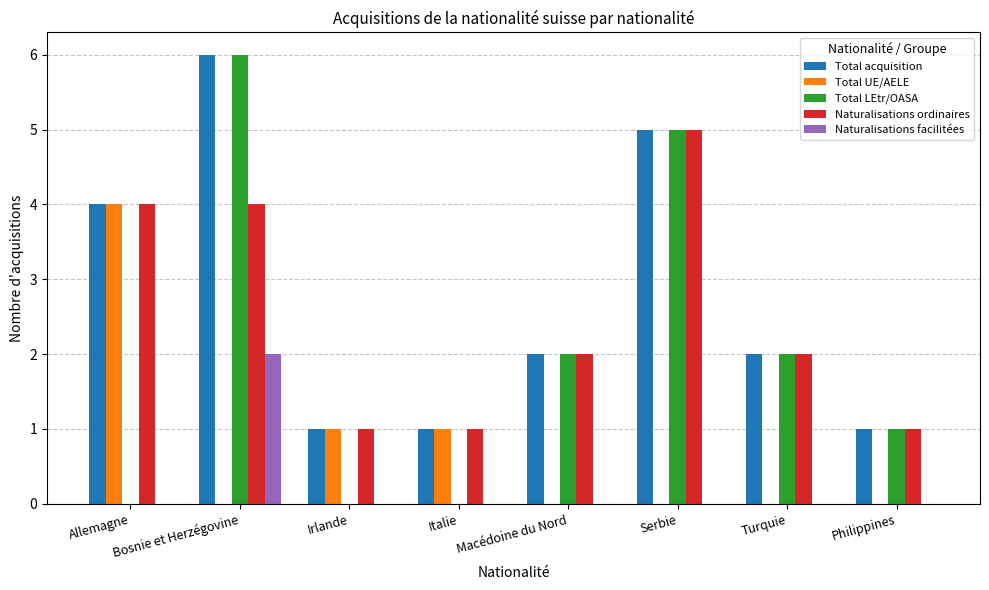

Which label corresponds to the largest value in the chart?

Bosnie et Herzégovine